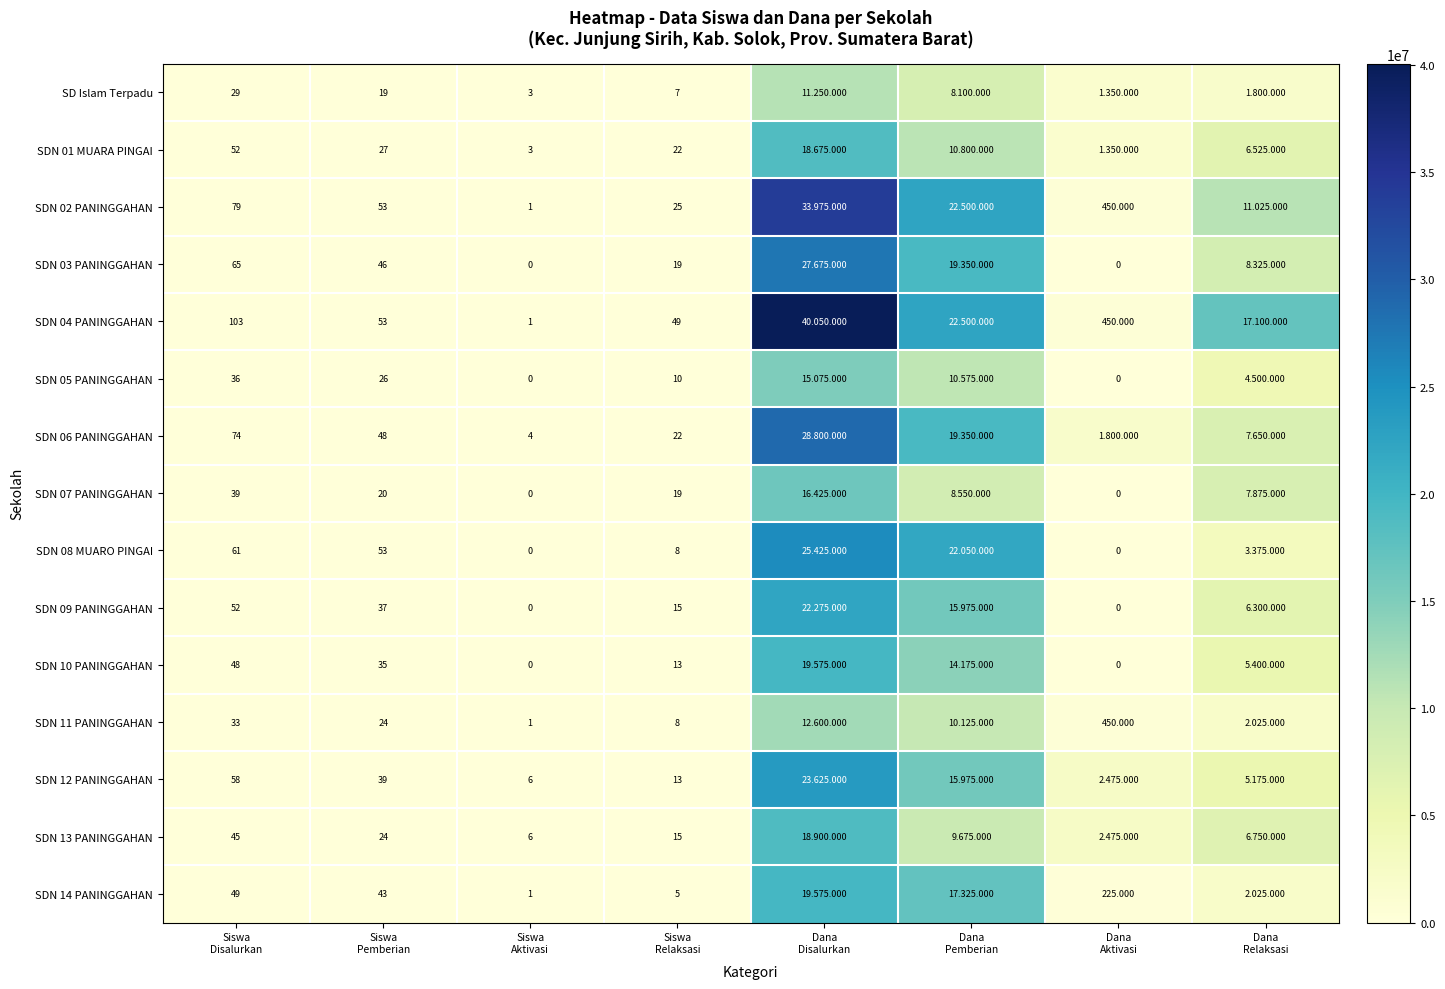

What is the maximum value shown in the chart?

40050000